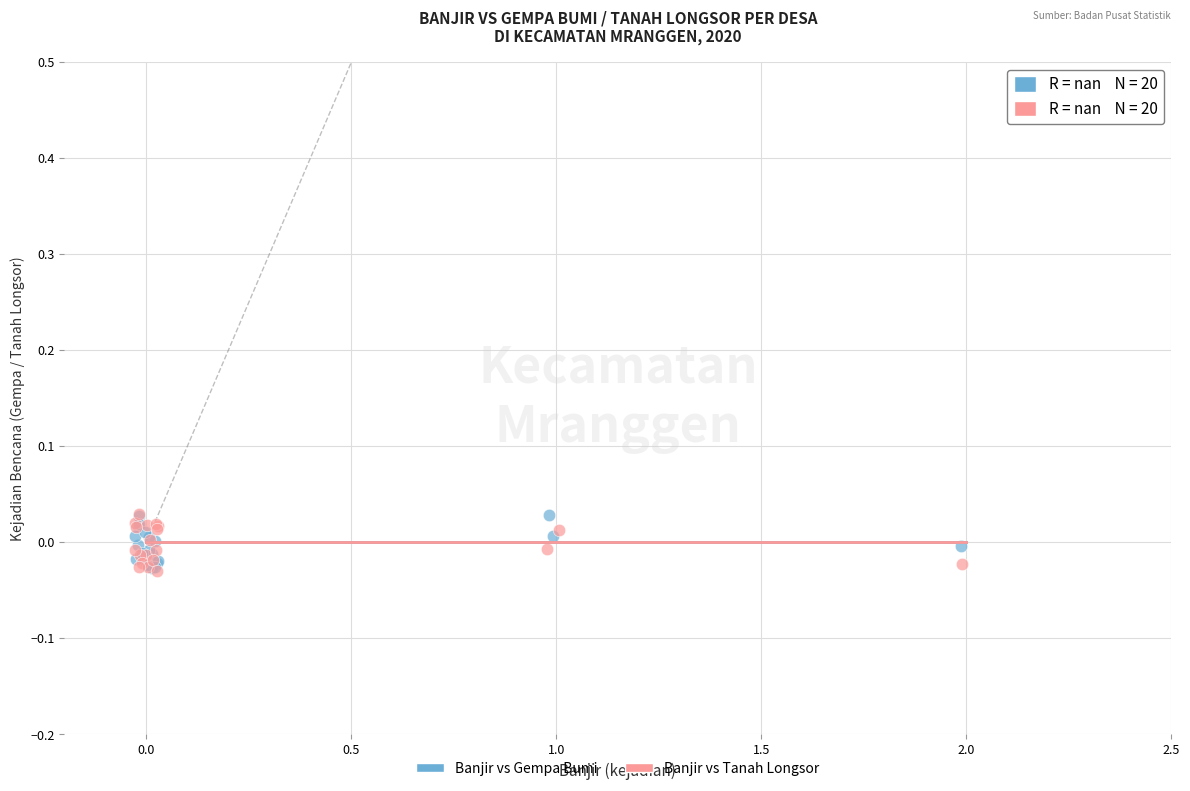

What are all the series names shown in the legend?

Banjir vs Gempa Bumi, Banjir vs Tanah Longsor